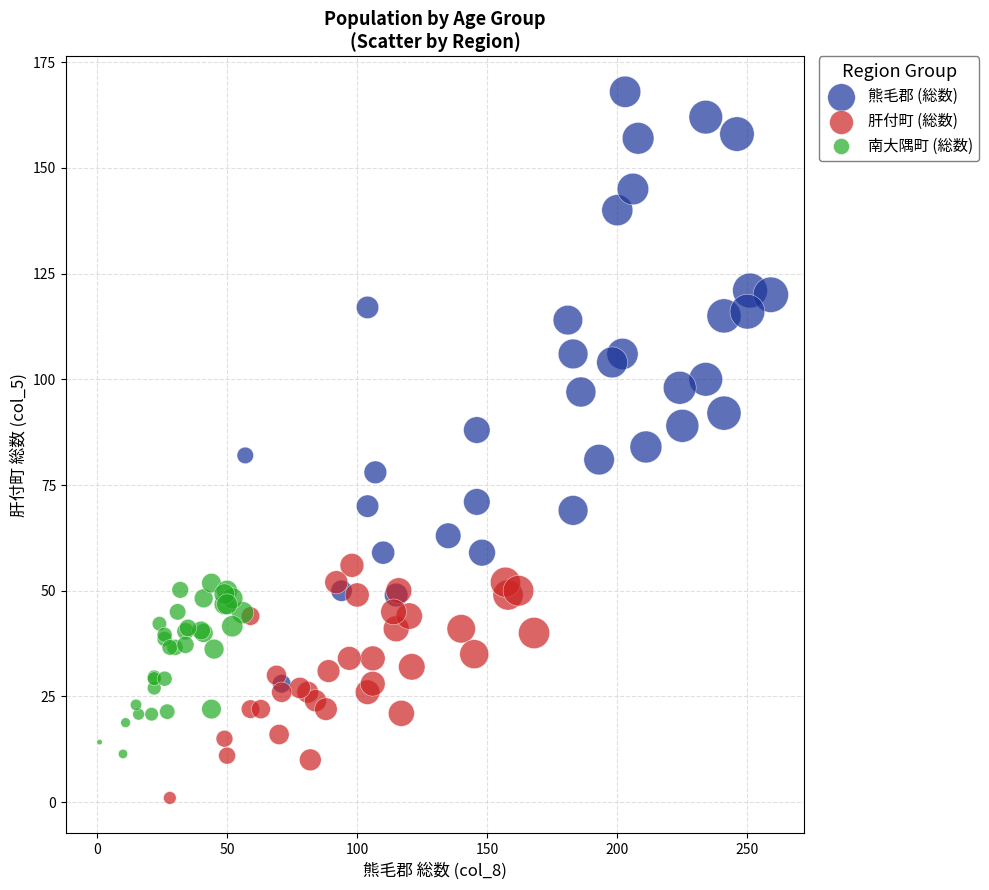

Which series reaches the maximum Y coordinate?

熊毛郡 (総数)